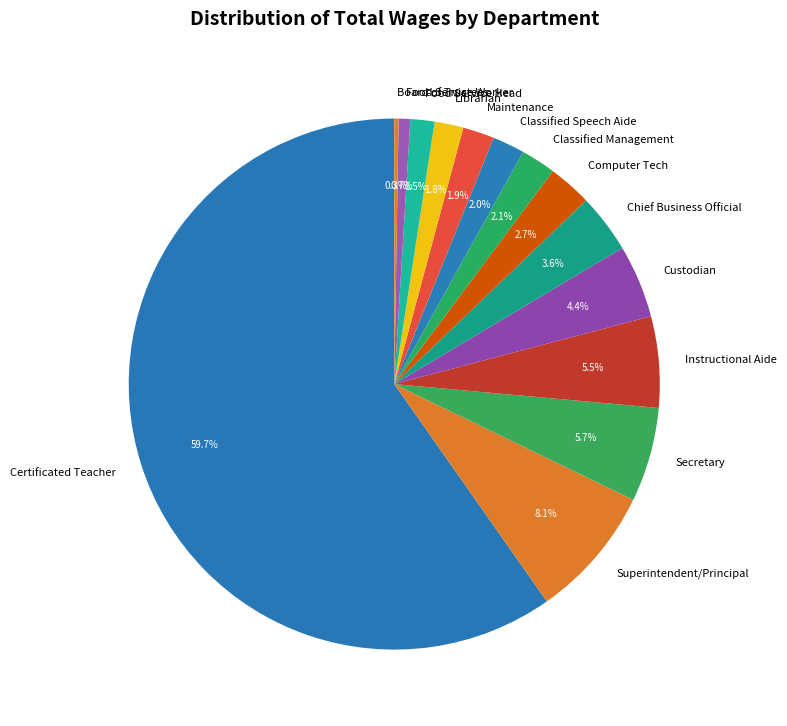

What is the total percentage of Librarian and Classified Management?

3.9%